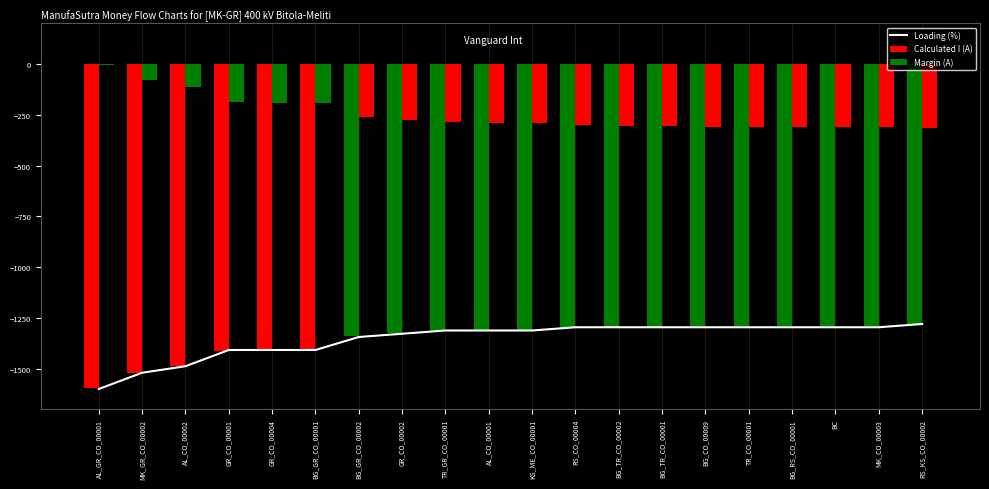

At which category is the sum across all series the highest?

RS_KS_CO_00002